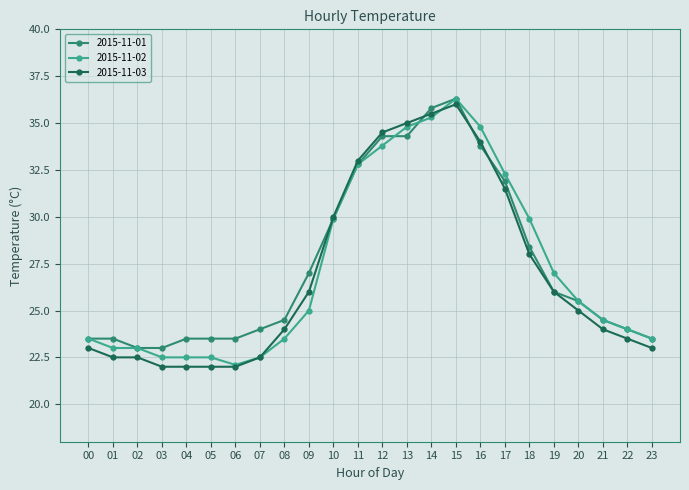

What is the value of the 2015-11-01 point at the 20th from the left?

26.0